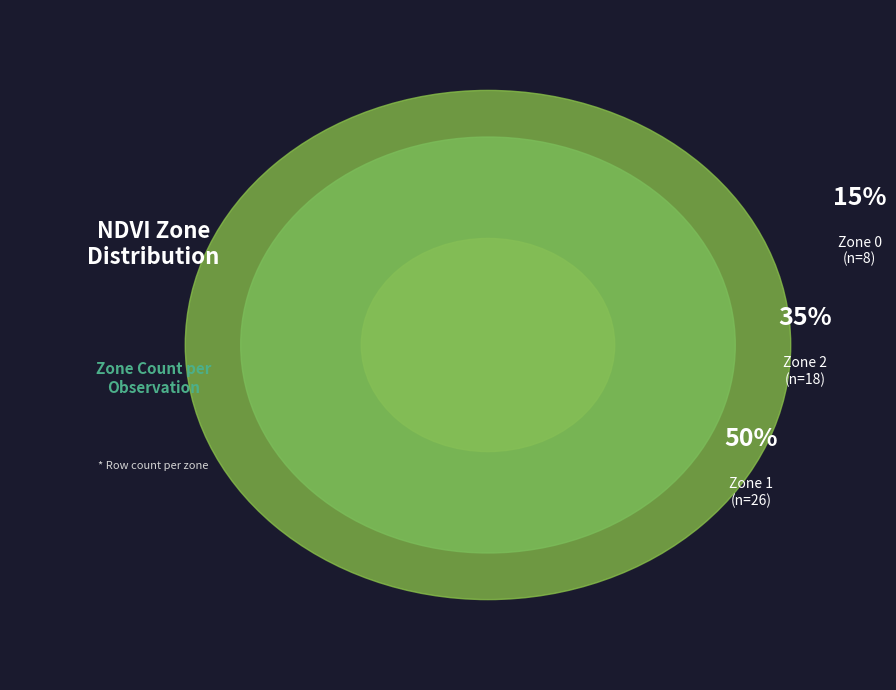

Rank the categories by value from highest to lowest.

Zone 1, Zone 2, Zone 0